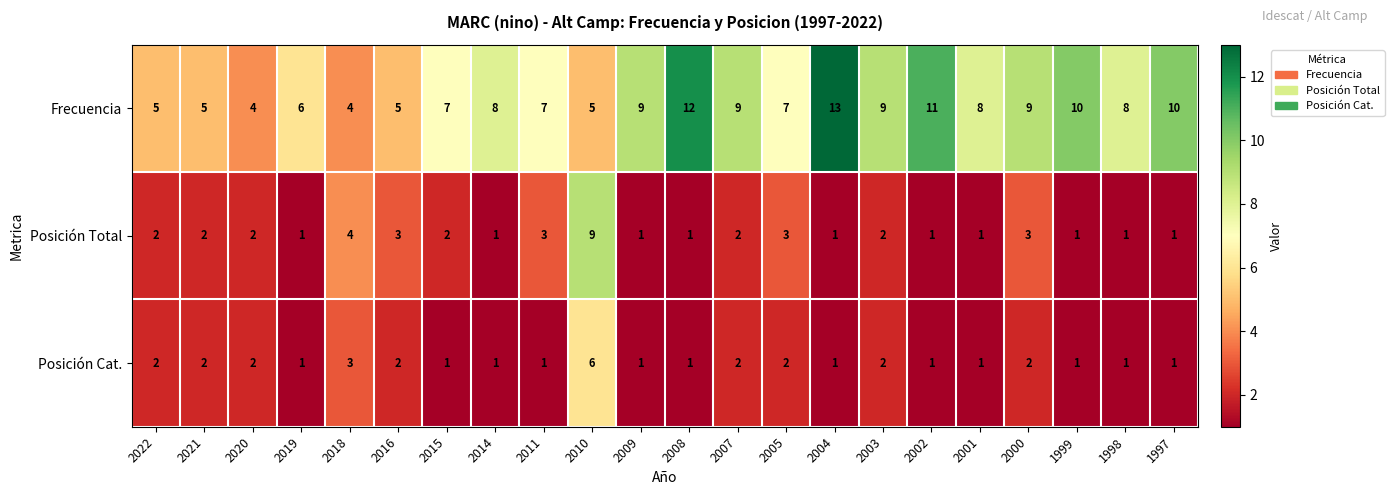

What is the difference between the highest and lowest values at 2002?

10